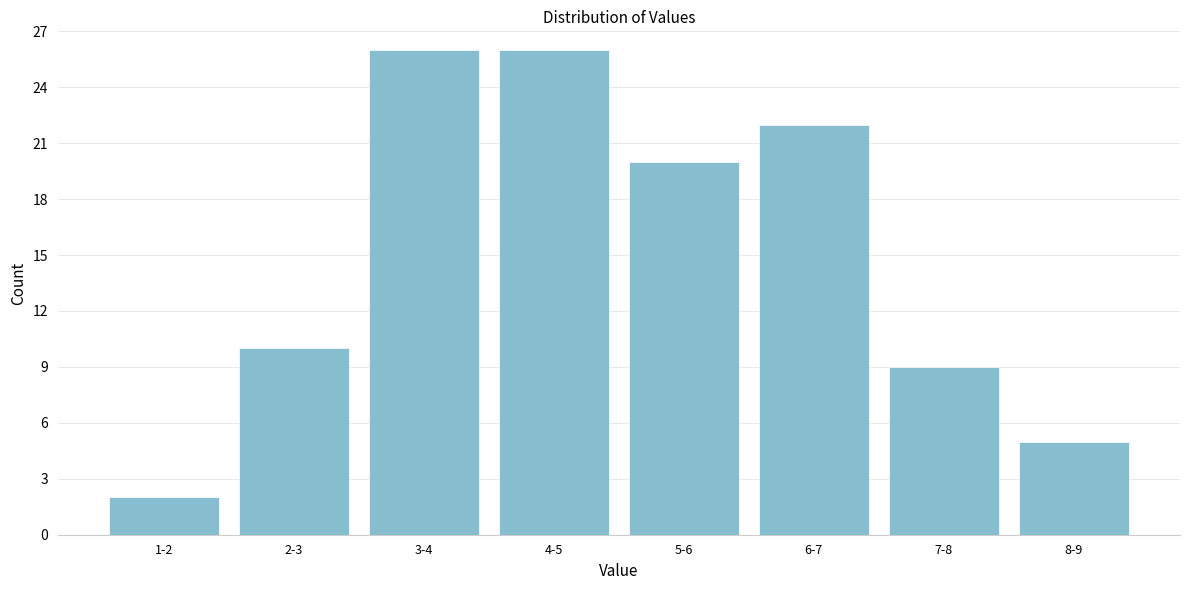

Reading left to right, list all the values displayed in this chart.

2	10	26	26	20	22	9	5